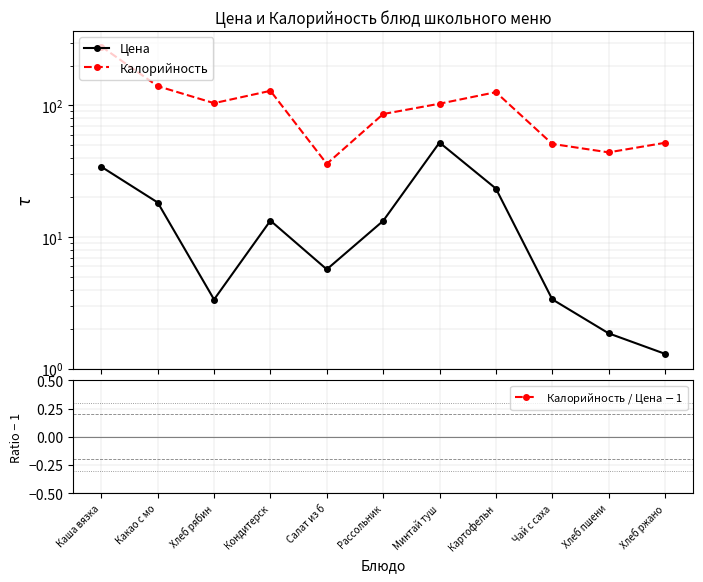

Is this an area chart (filled region under the line)?

No